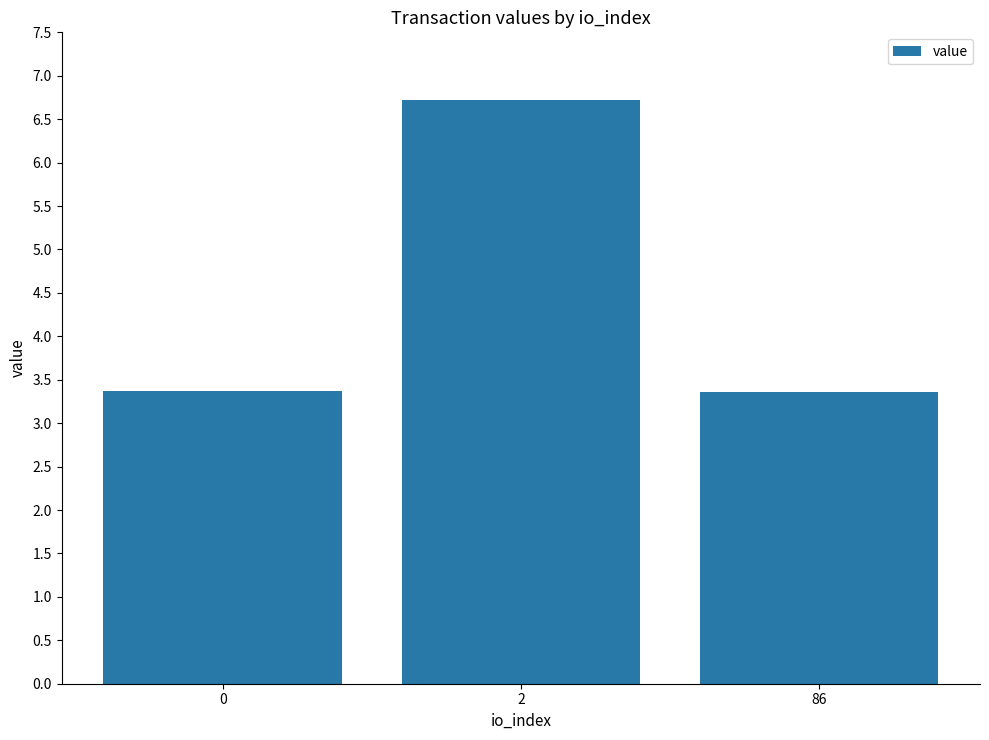

What value does the data have at 86?

3.4